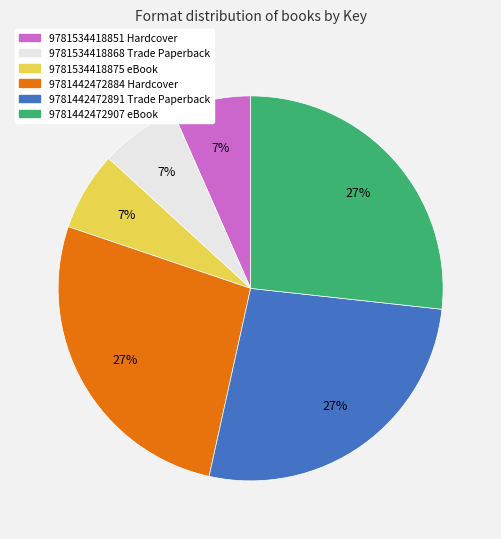

To the nearest percent, what is the difference between the largest and smallest slice percentages?

20%